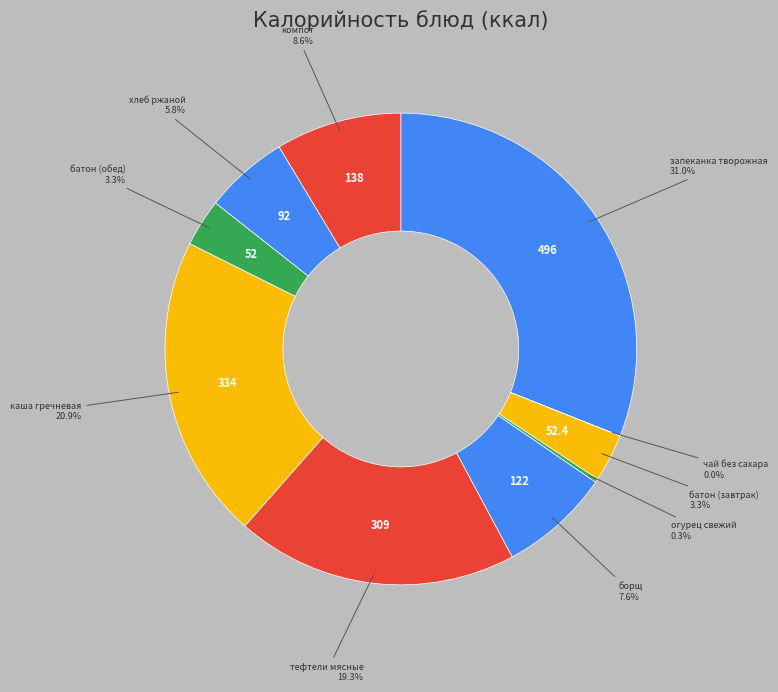

Is there any slice that represents more than half of the pie?

No